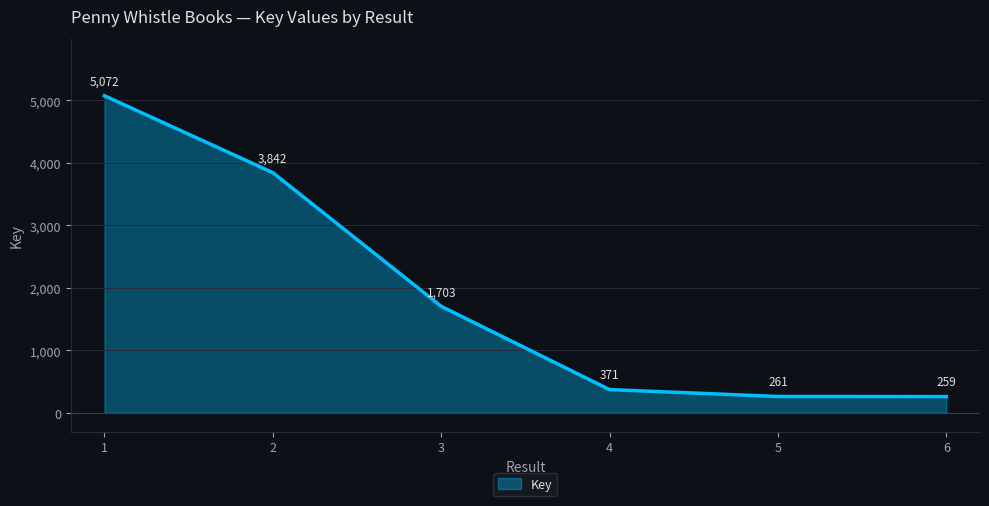

Reading left to right, what are all the values shown in this chart?

1=5072	2=3842	3=1703	4=371	5=261	6=259